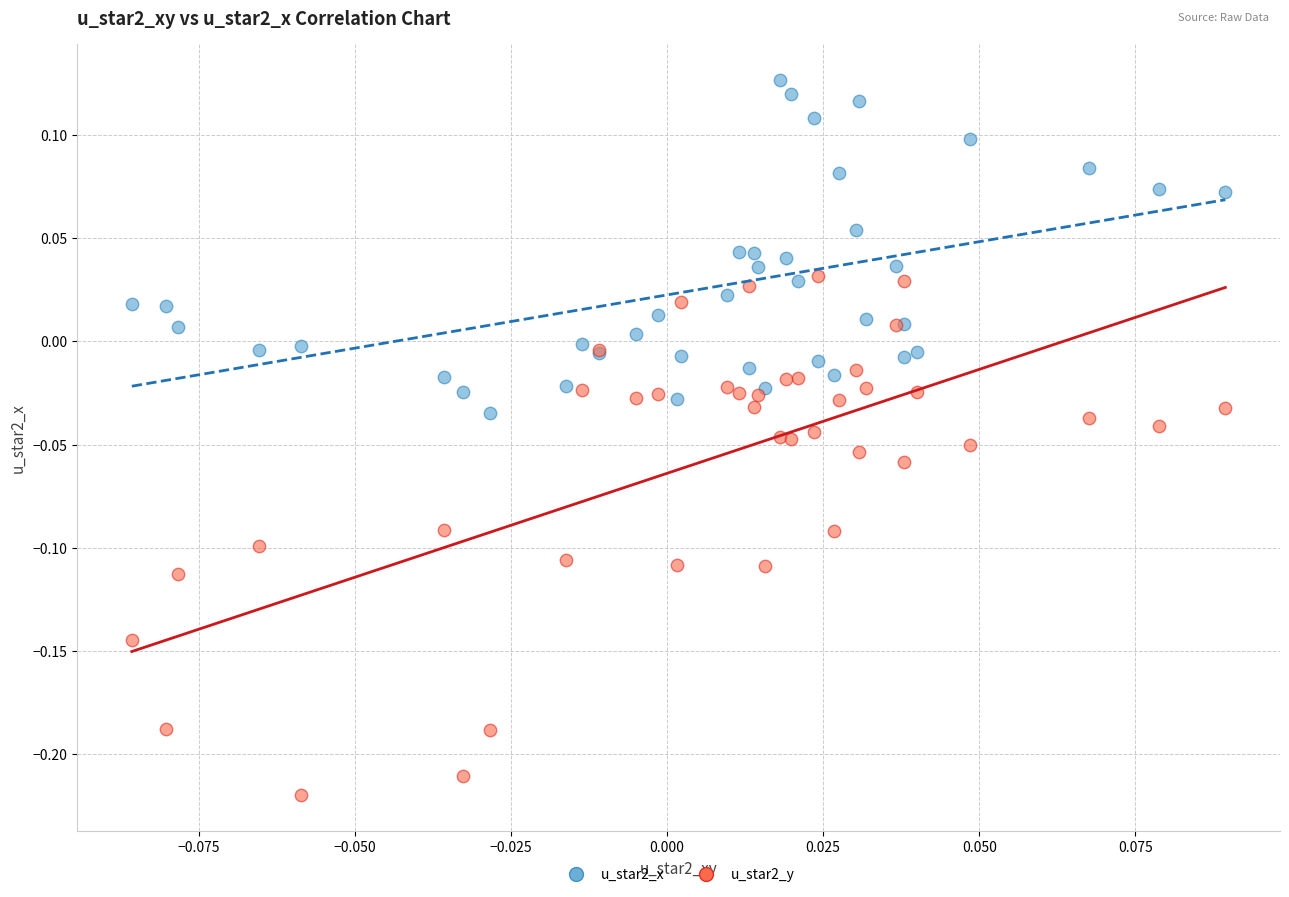

Which series has the largest Y range (max minus min)?

u_star2_y